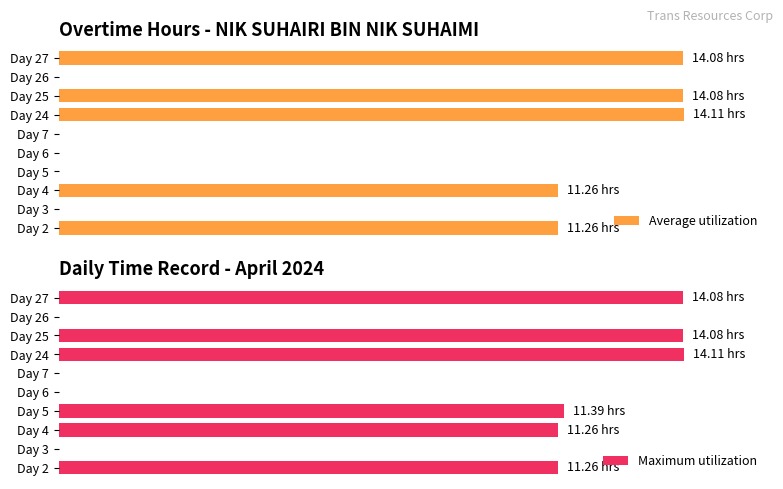

Is the value of Average utilization at 2 greater than the value of Maximum utilization at 10?

No